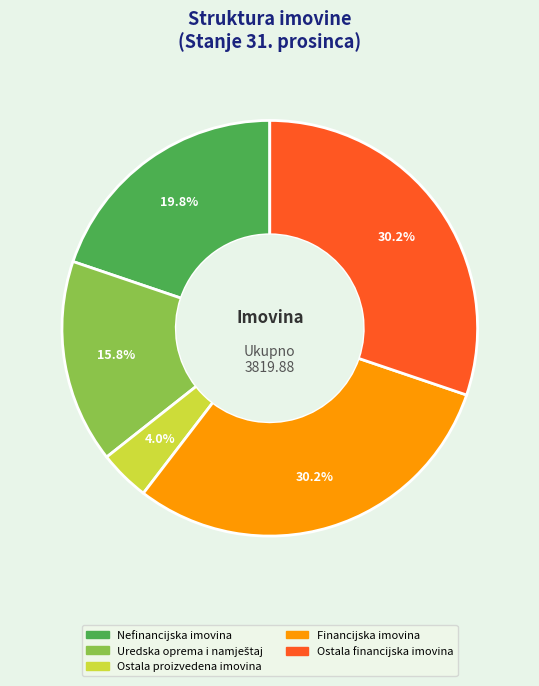

To the nearest percent, what is the average slice percentage?

20%